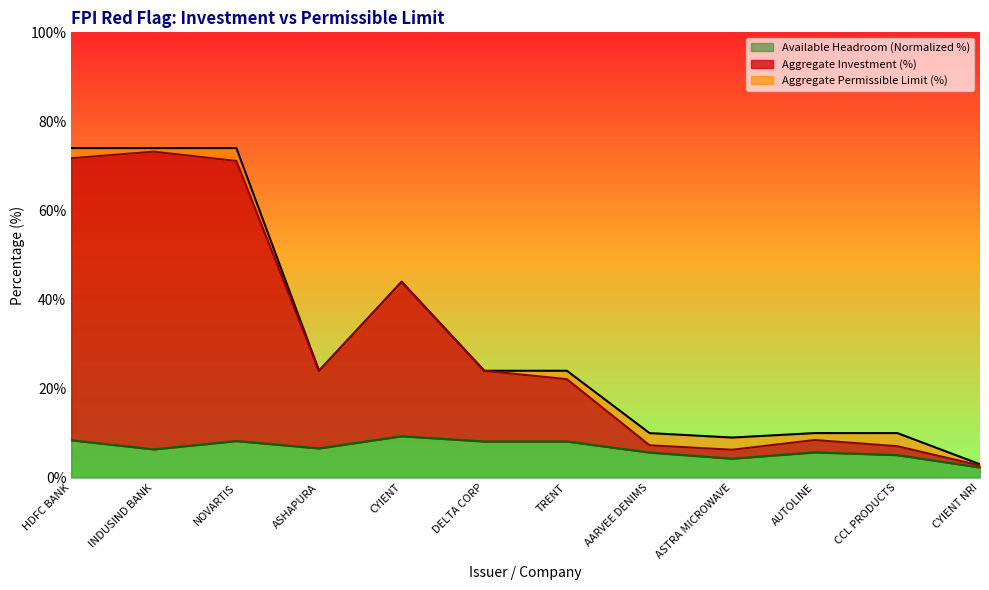

What is the smallest value displayed?

2.3